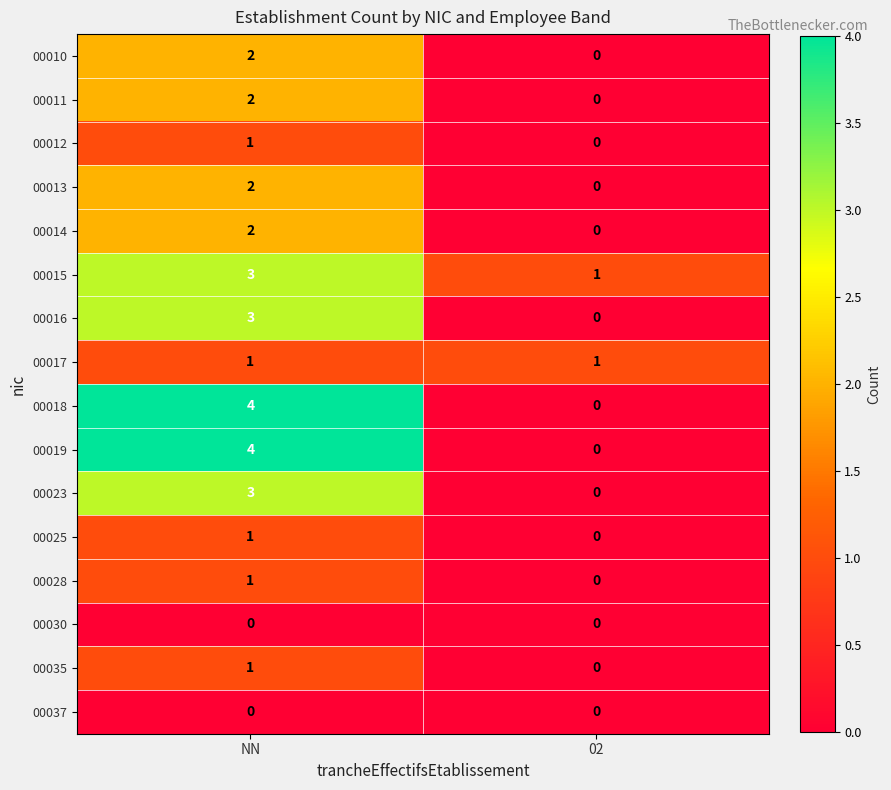

List the labels in order of 00025 value, largest first.

NN, 02